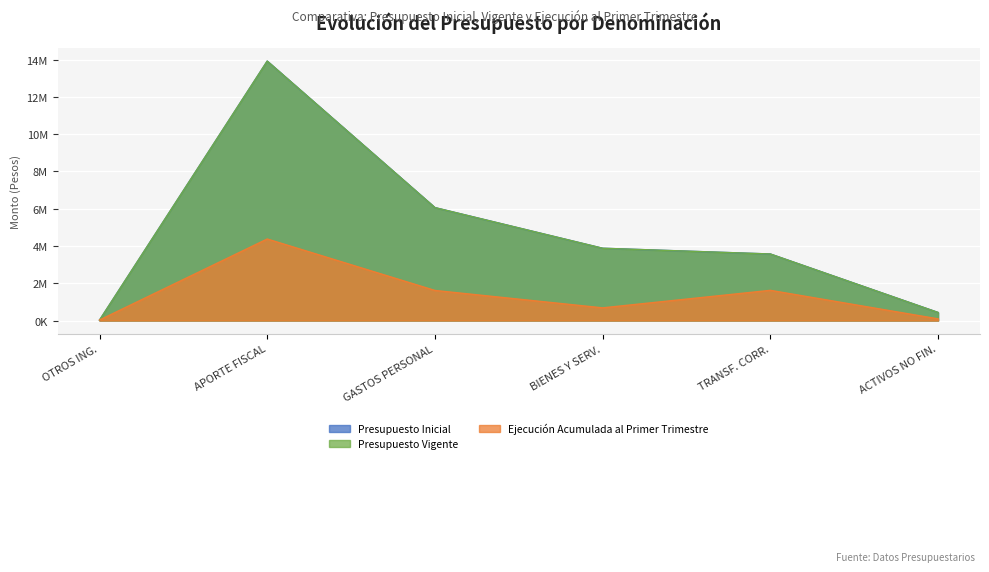

Count the number of categories in the chart.

6